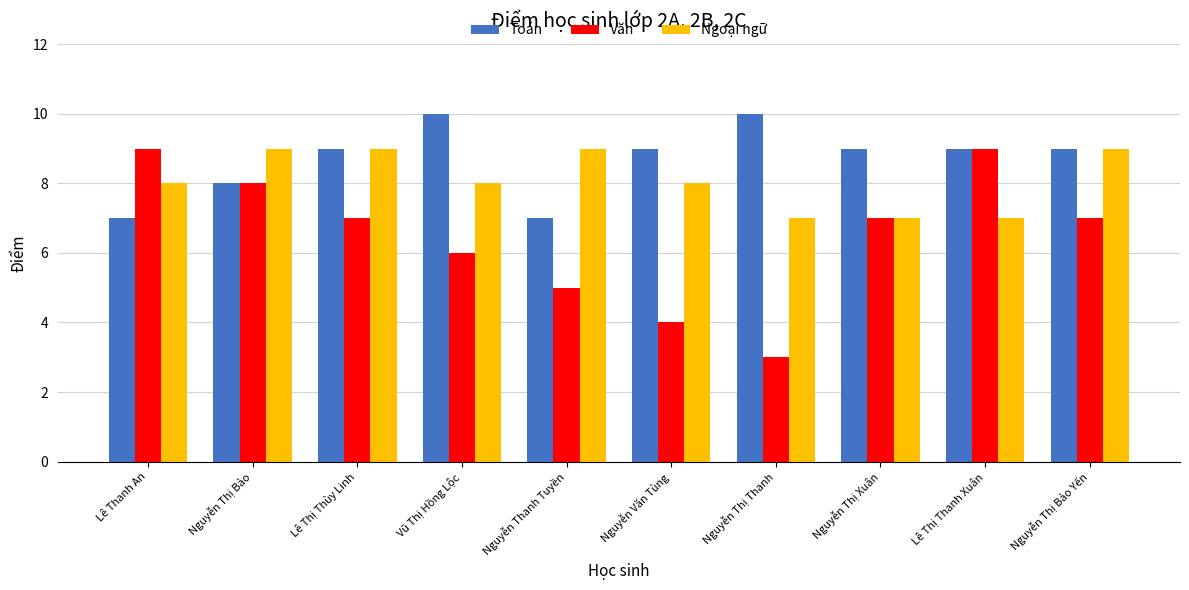

How many series are shown in this chart?

3